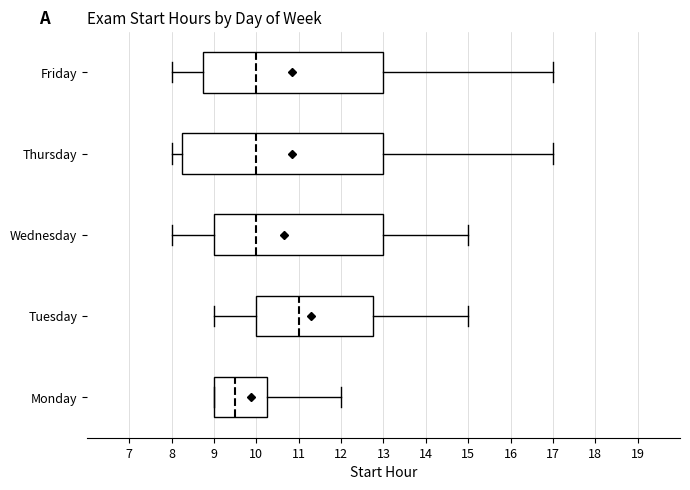

Reading bottom to top, read every box against the x-axis: the position of its median line, the range the box covers, and the ends of its whiskers. The values are not printed on the chart, so give them approximately, as read against the axis.

Monday: median 9.5, box 9.0 to 10.3, whiskers 9.0 to 12.0
Tuesday: median 11.0, box 10.0 to 12.8, whiskers 9.0 to 15.0
Wednesday: median 10.0, box 9.0 to 13.0, whiskers 8.0 to 15.0
Thursday: median 10.0, box 8.3 to 13.0, whiskers 8.0 to 17.0
Friday: median 10.0, box 8.8 to 13.0, whiskers 8.0 to 17.0